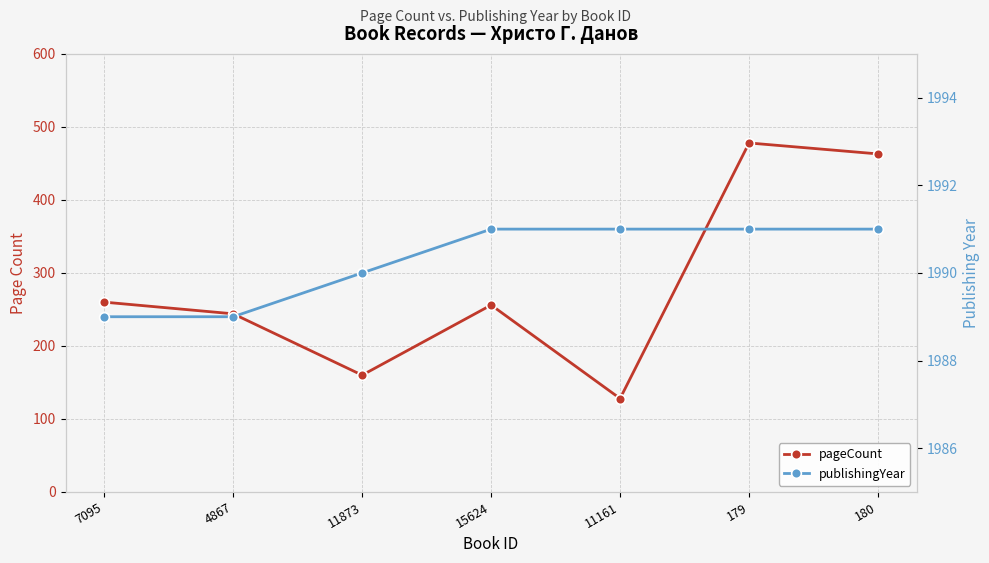

What is the sum of all pageCount values?

1989